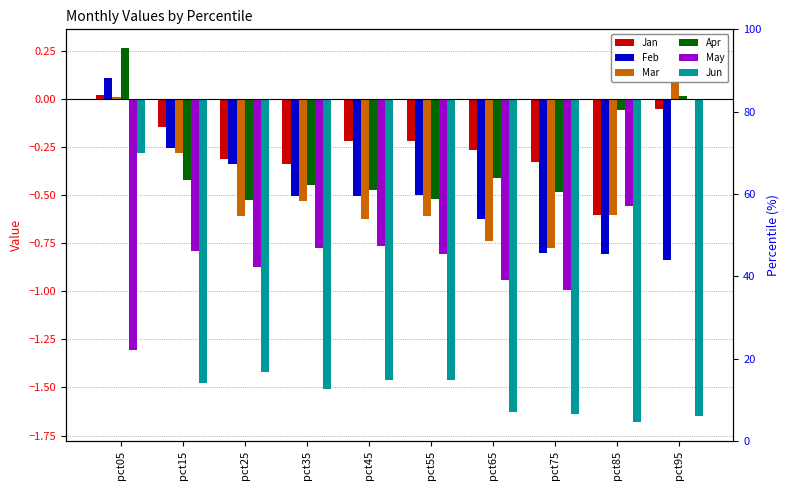

How many Feb values are between 0 and 1?

1